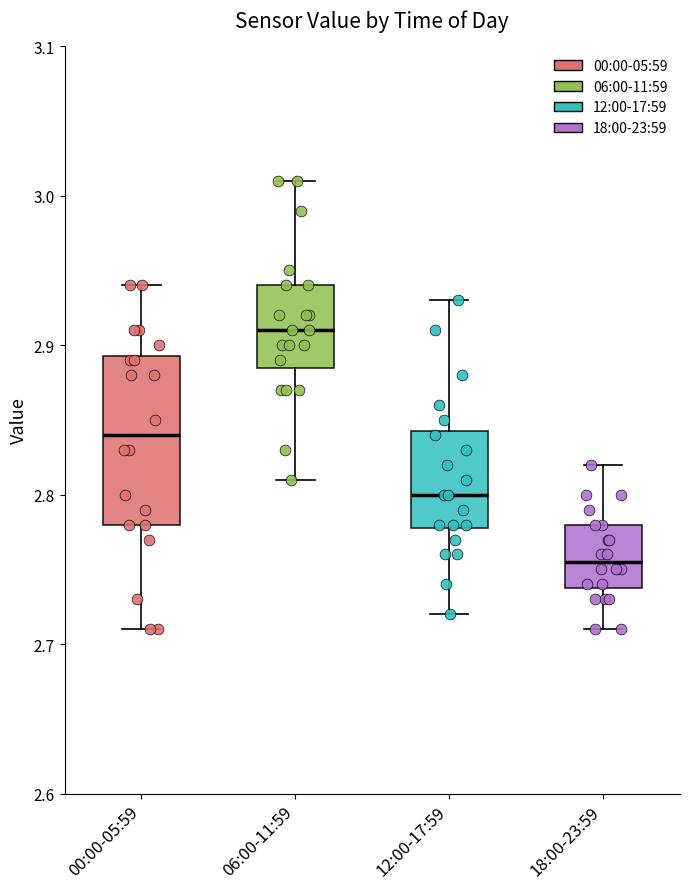

Which box is the tallest, from its lower edge to its upper edge?

00:00-05:59